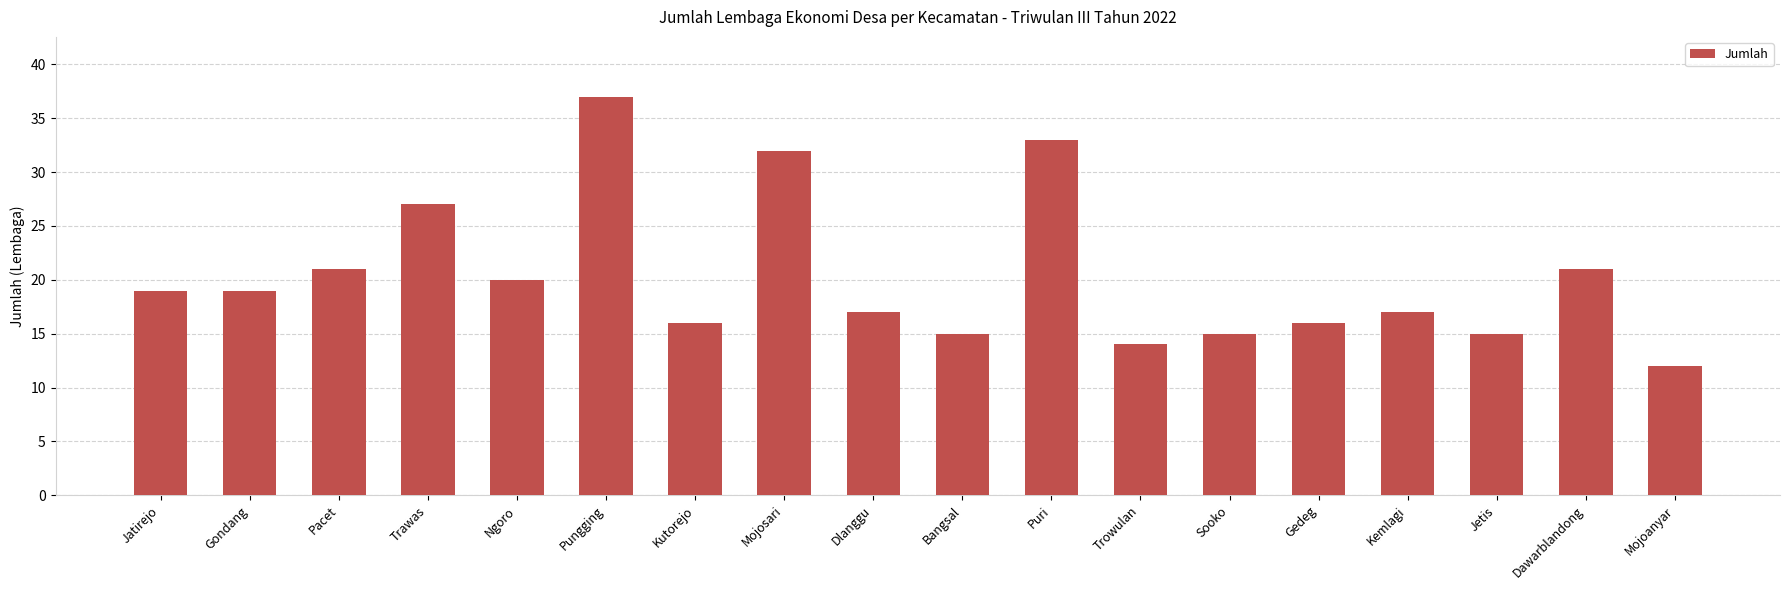

What is the difference between the maximum and minimum values?

25